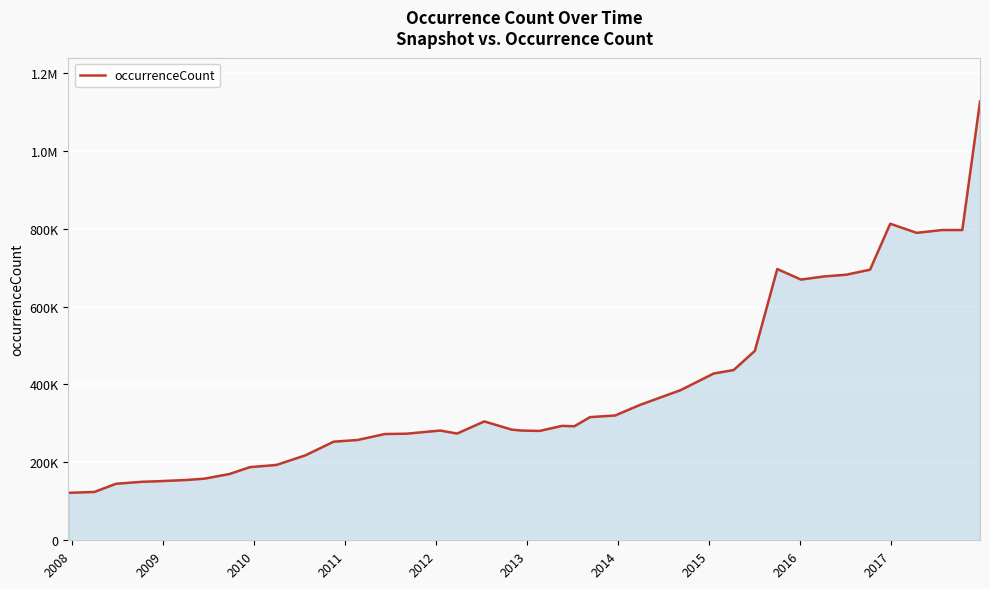

Reading right to left, what are all the values shown in this chart?

1126259	796470	796537	789248	812597	694711	681806	677281	669270	696311	486198	437068	428128	385393	347218	320427	316178	292669	293738	280744	281640	284045	305132	274014	281687	273633	272780	257508	253163	217928	193388	187757	170141	158207	154838	151673	150217	145109	124061	121853